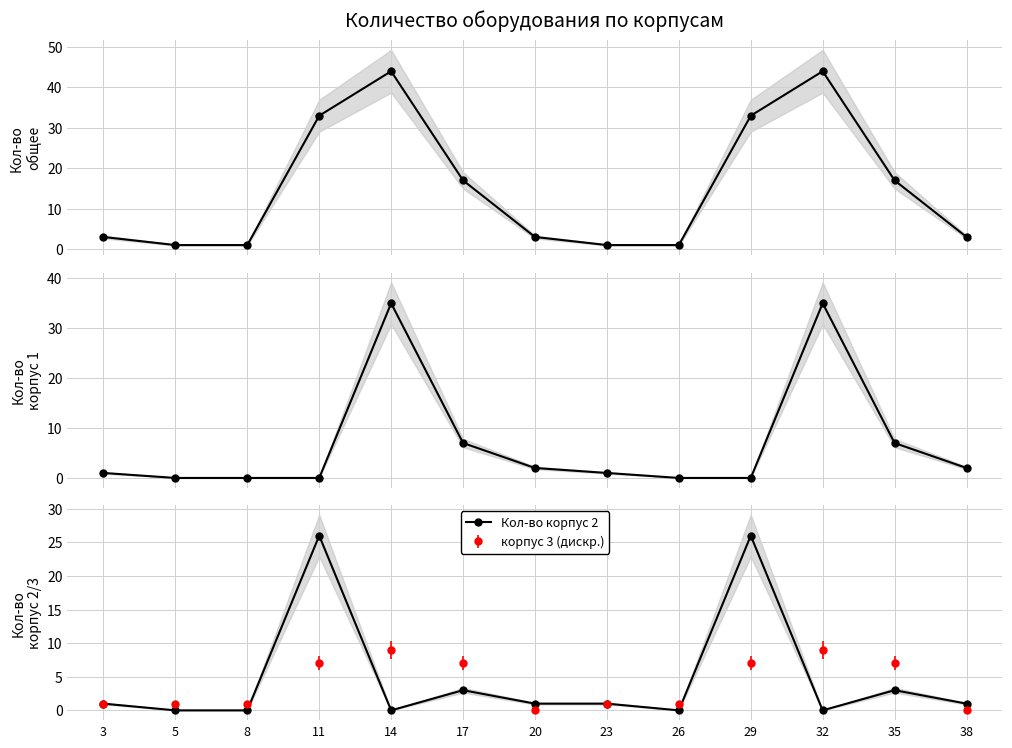

Where is the first local maximum for Кол-во общее?

14